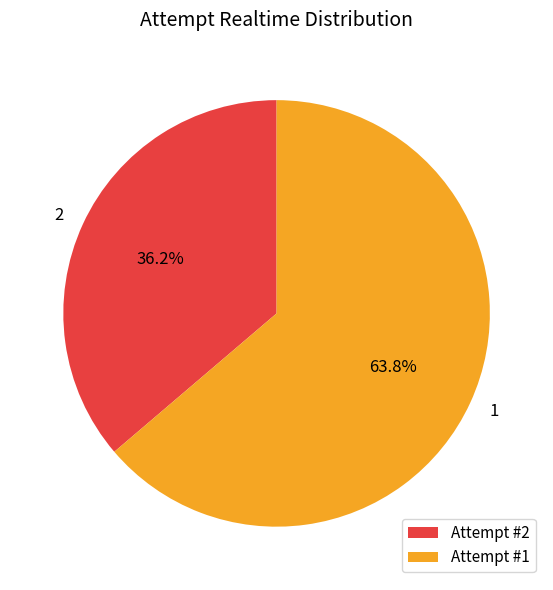

Combined, what portion of the pie is Attempt #2 and Attempt #1?

100.0%